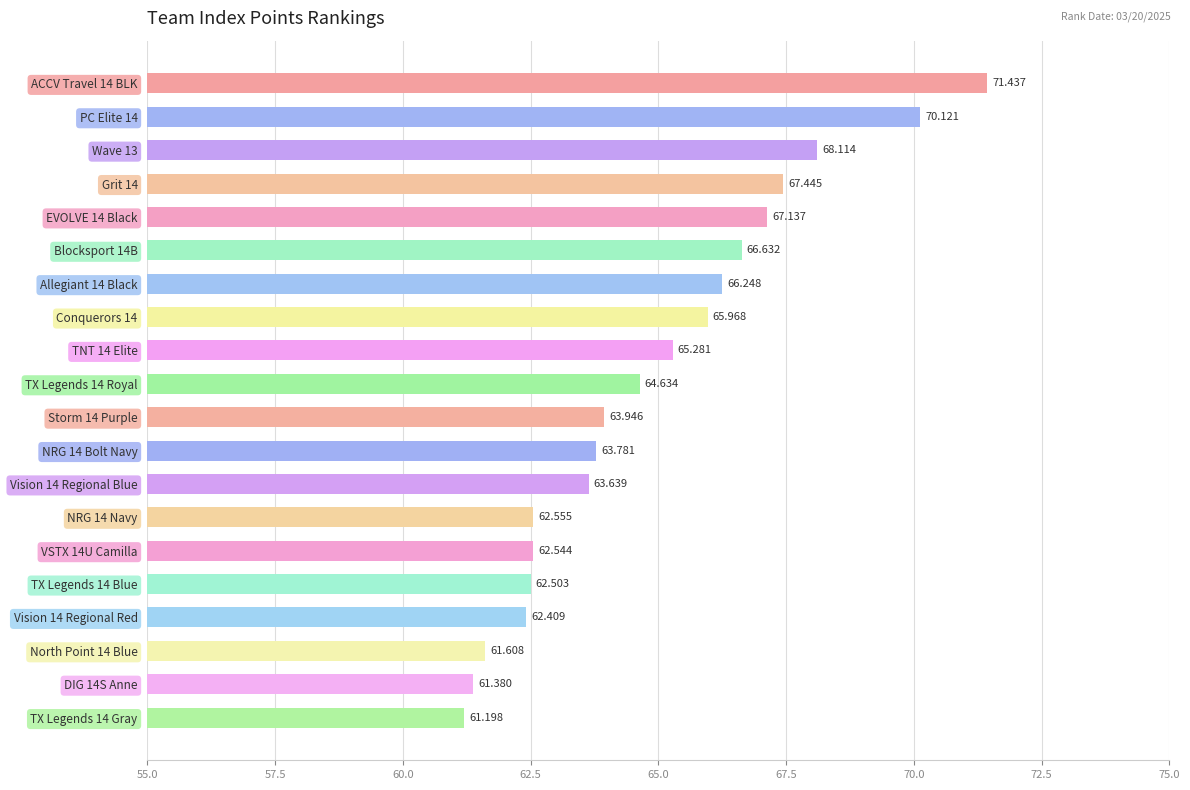

How many distinct data groups are displayed?

1